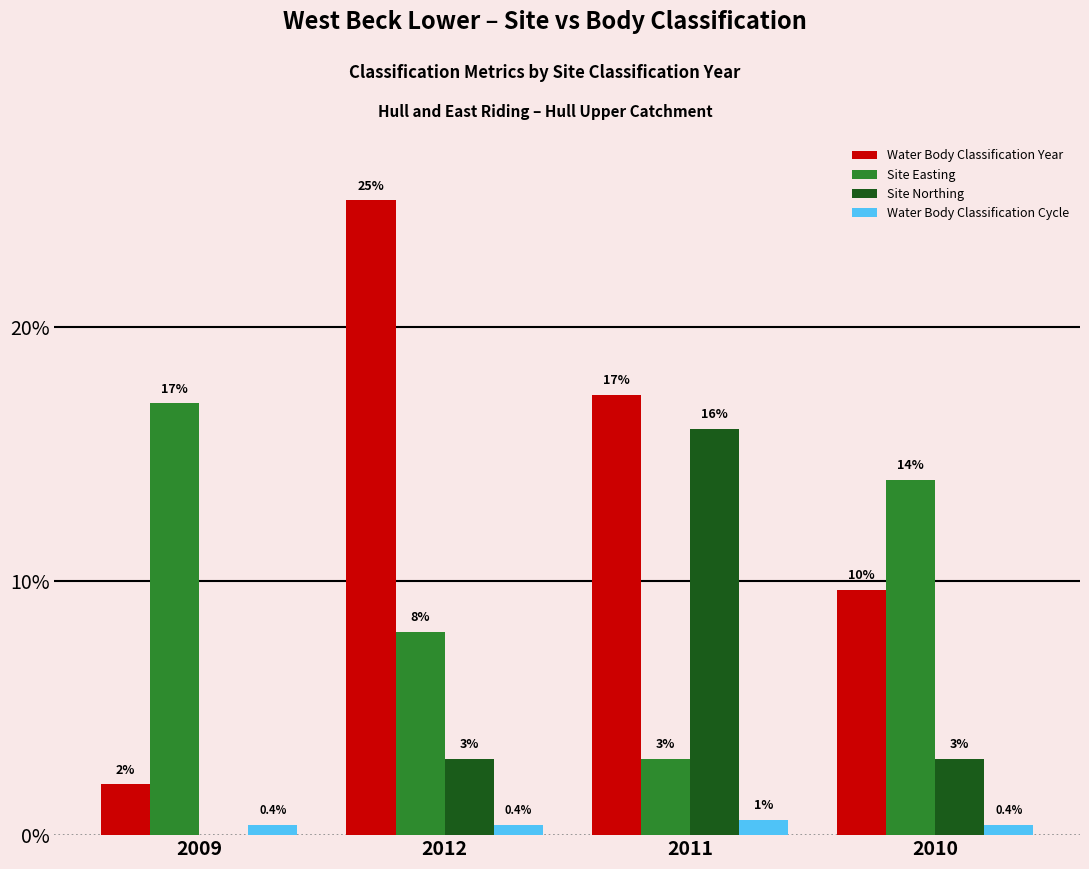

What is the maximum value shown in the chart?

25.0